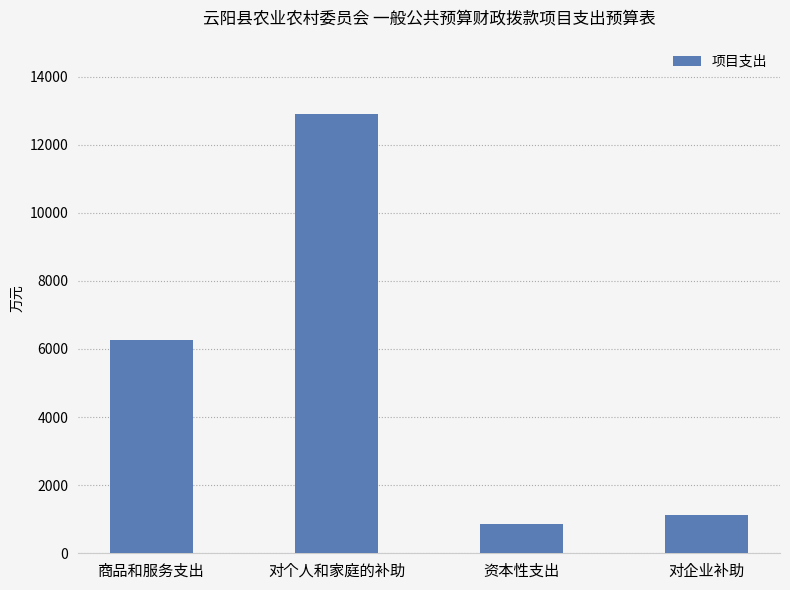

What is the value of the 2nd bar from the left?

12906.3